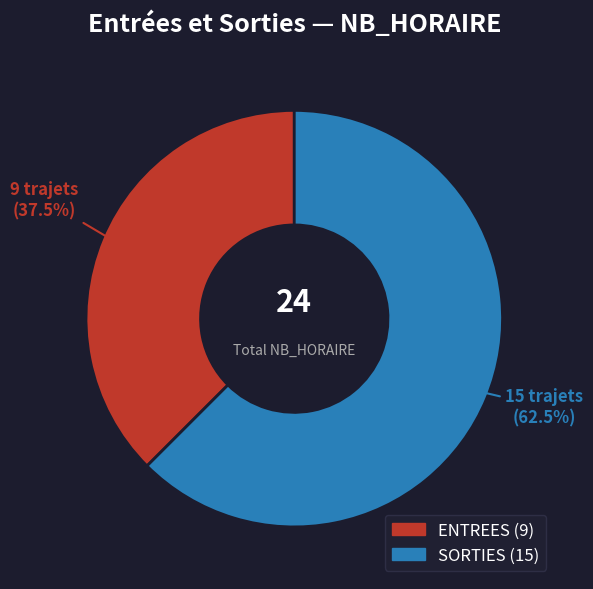

Is there a majority slice in this chart?

Yes